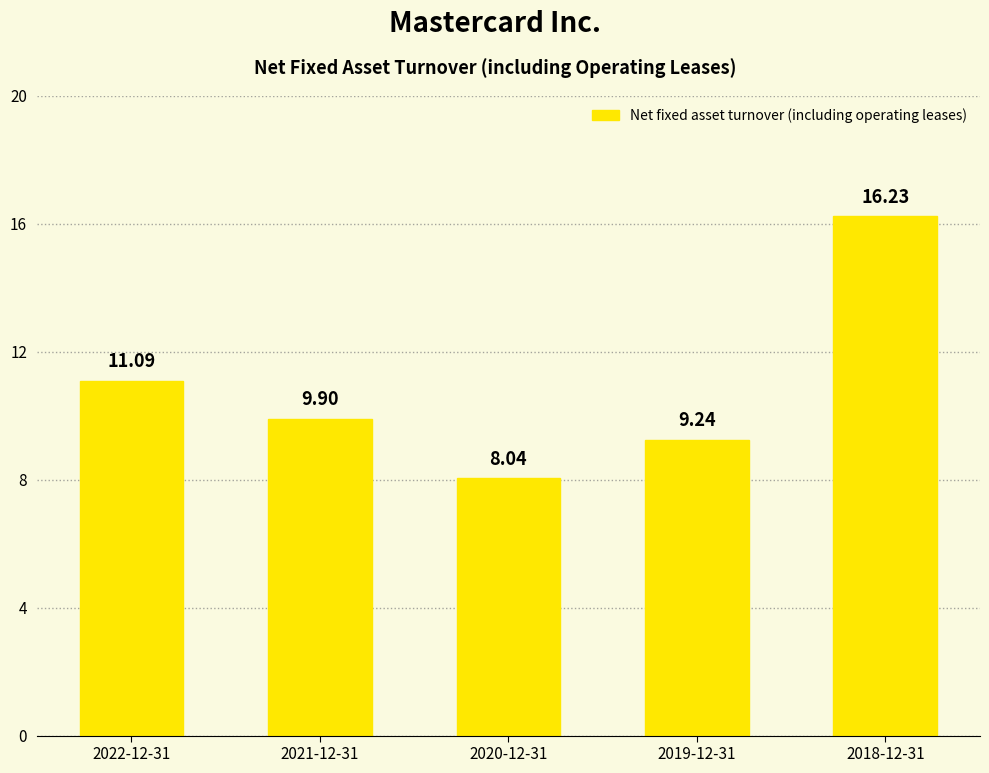

Which label corresponds to the largest value in the chart?

2018-12-31